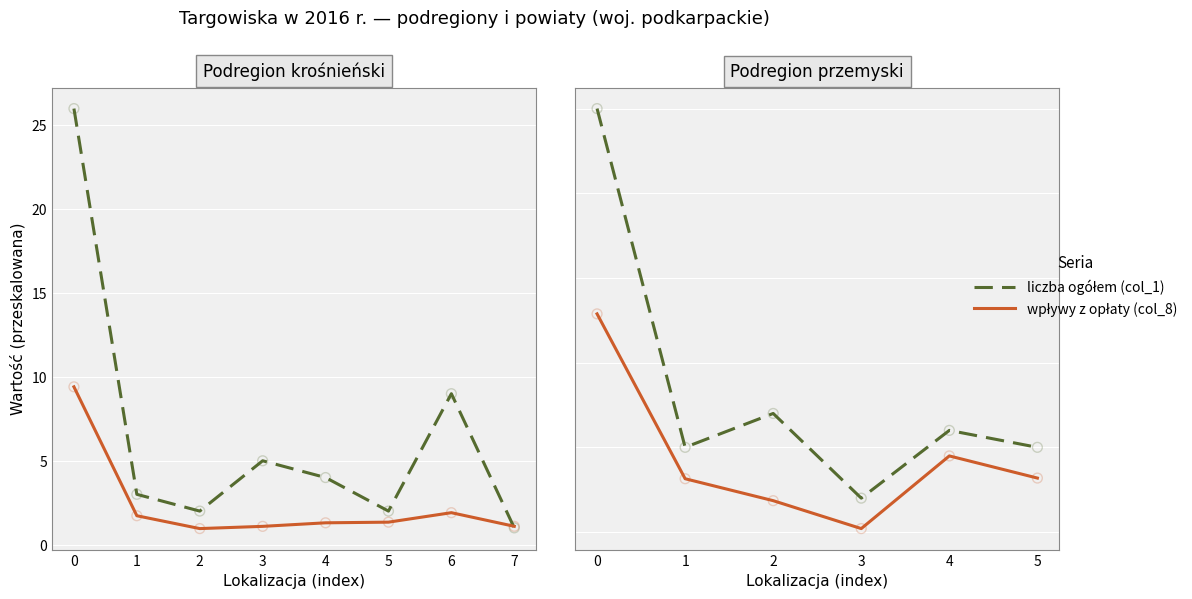

Which series contains the lowest Y value?

wpływy z opłaty (col_8)